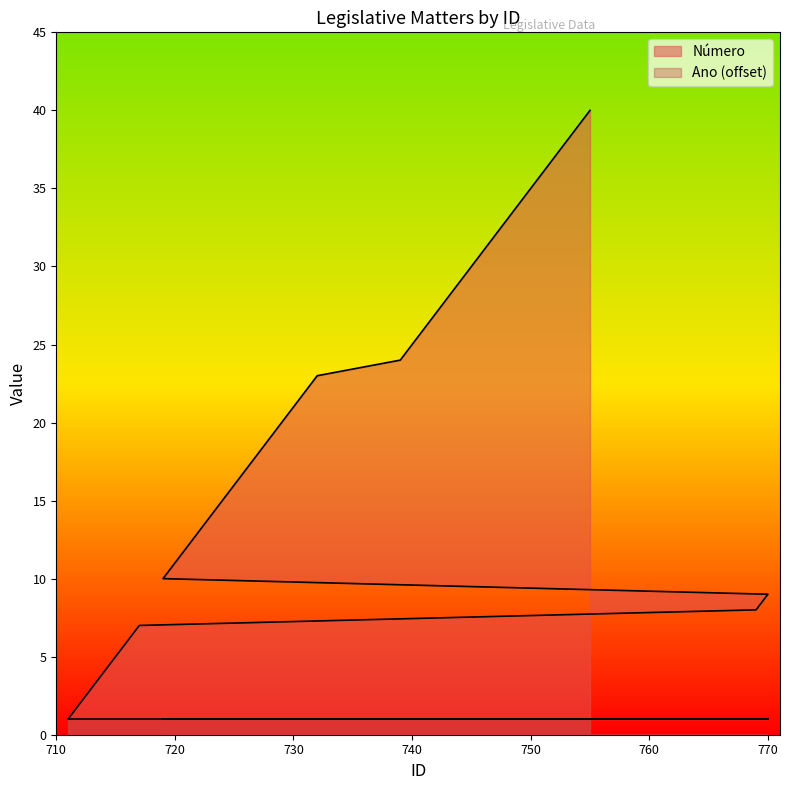

Rank the categories by value from lowest to highest.

711, 712, 713, 714, 715, 716, 717, 769, 770, 719, 720, 721, 722, 723, 724, 725, 726, 727, 728, 729, 730, 731, 732, 739, 740, 741, 742, 743, 744, 745, 746, 747, 748, 749, 750, 751, 752, 753, 754, 755